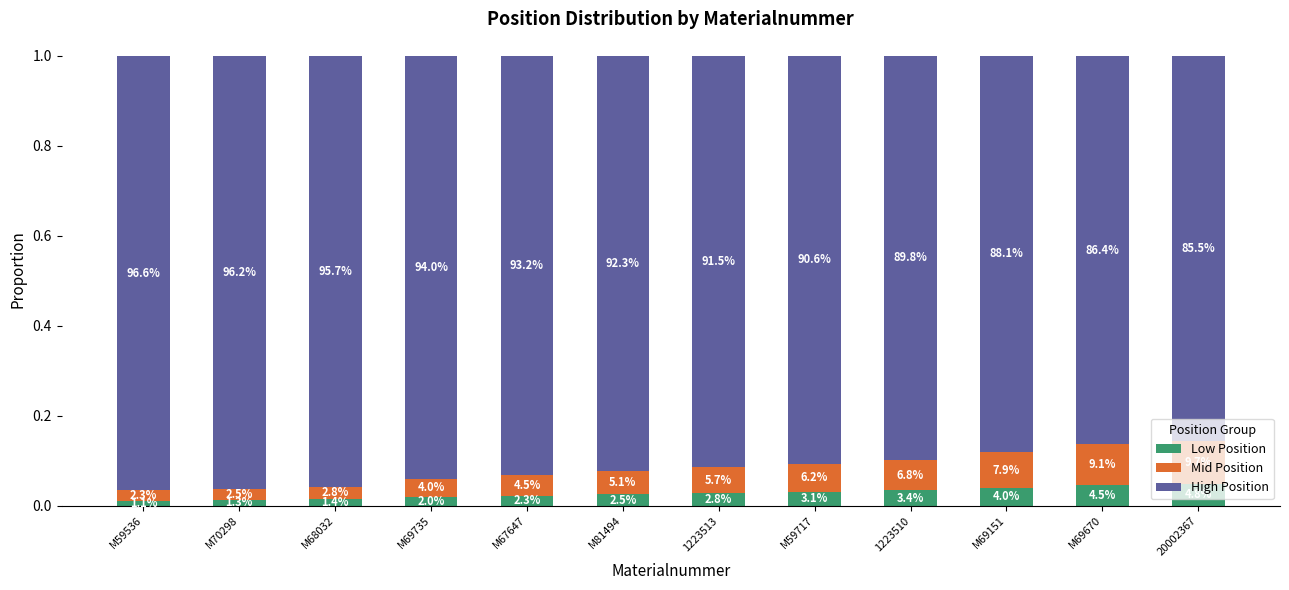

Are the bars horizontal?

No